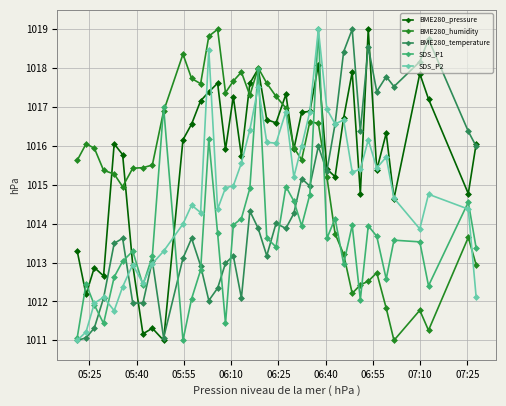

What is the minimum value shown in the chart?

1011.0